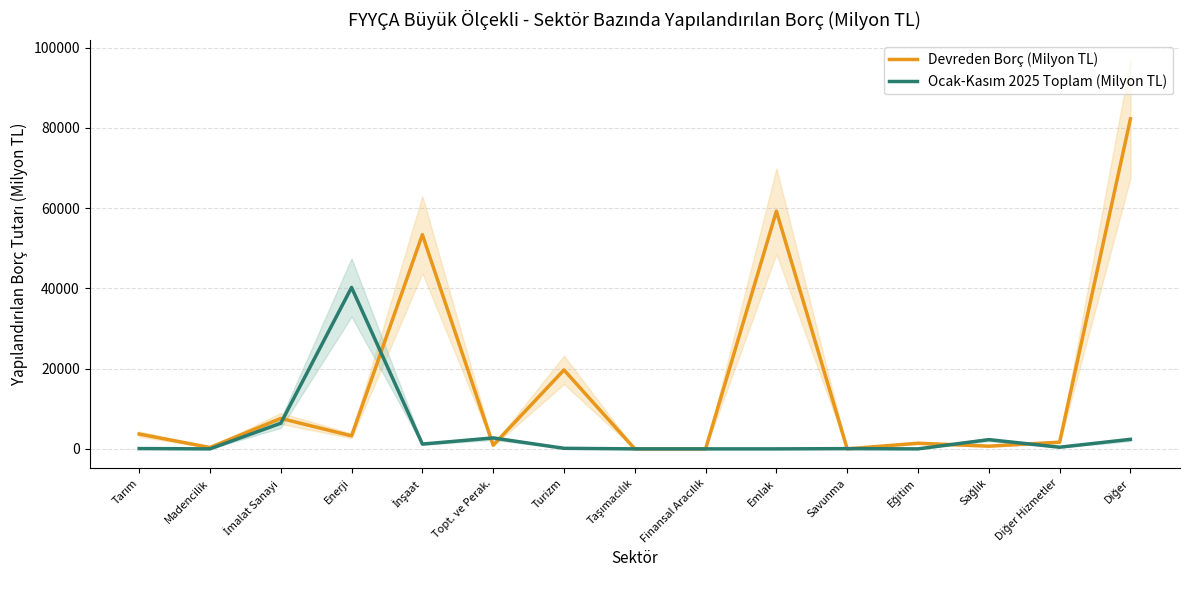

Reading left to right, extract all data points from this chart.

Devreden Borç (Milyon TL): 3701.2	342.6	7595.1	3245.1	53383.0	909.7	19669.2	0.0	0.0	59232.0	0.0	1408.6	674.7	1673.0	82243.1
Ocak-Kasım 2025 Toplam (Milyon TL): 77.2	0.0	6386.7	40223.1	1199.5	2719.4	140.1	2.0	0.0	0.0	61.2	0.0	2298.8	416.8	2371.4